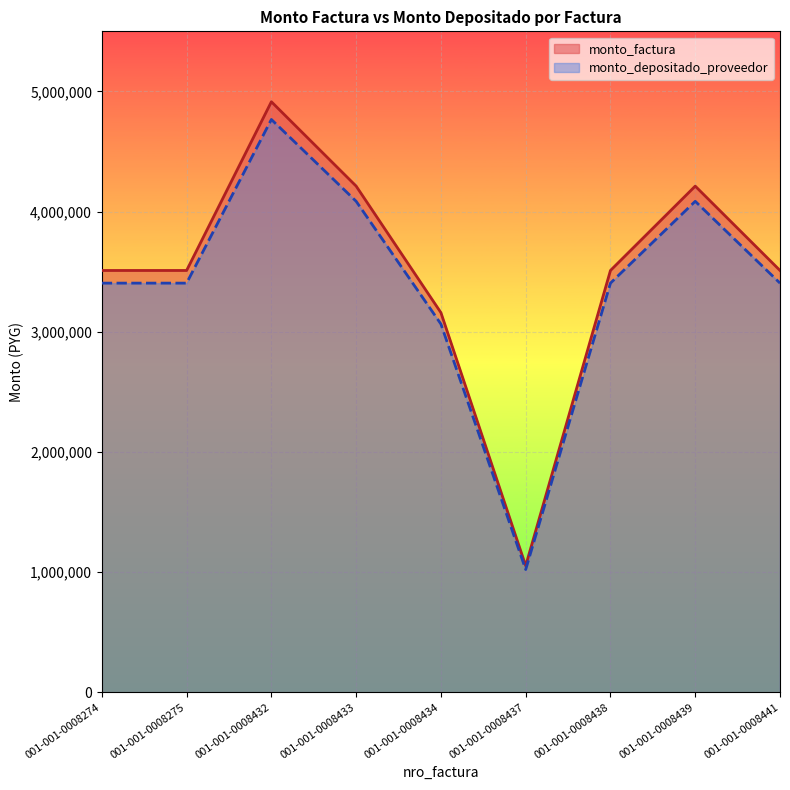

What are all the series names shown in the legend?

monto_factura, monto_depositado_proveedor